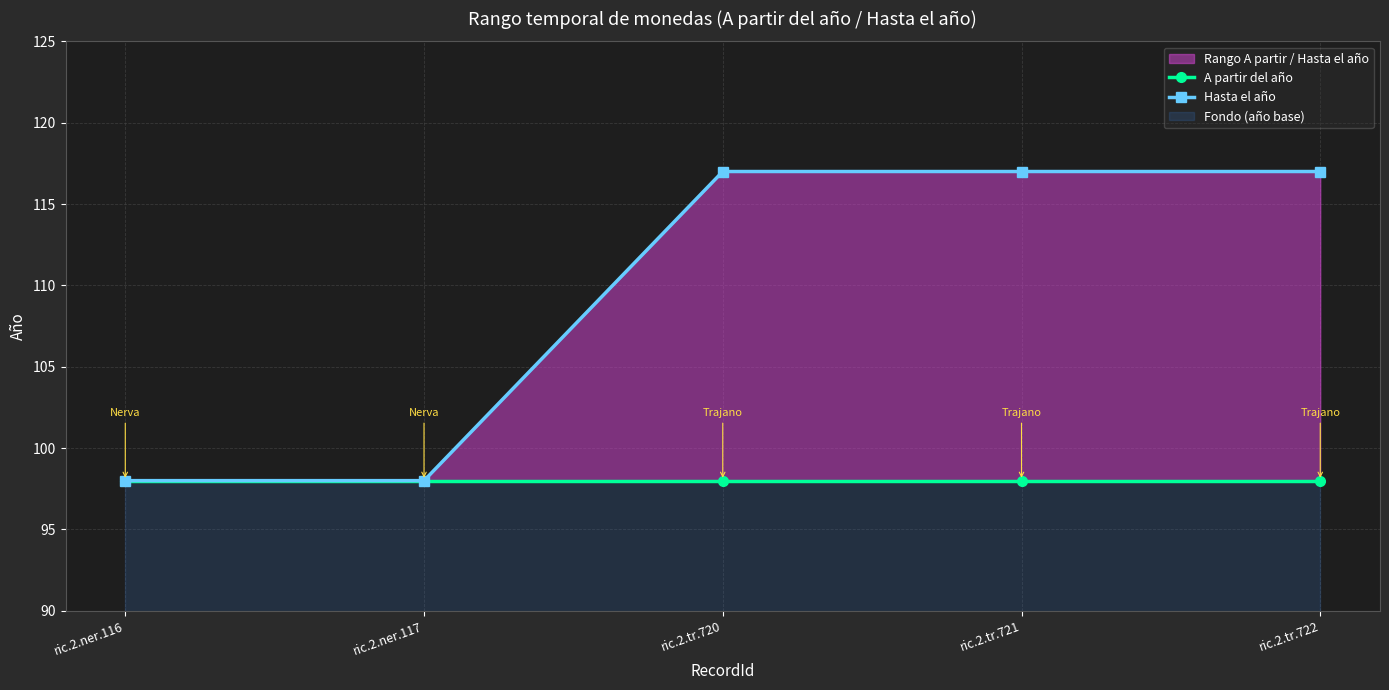

True or false: A partir del año and Hasta el año intersect in this chart.

False